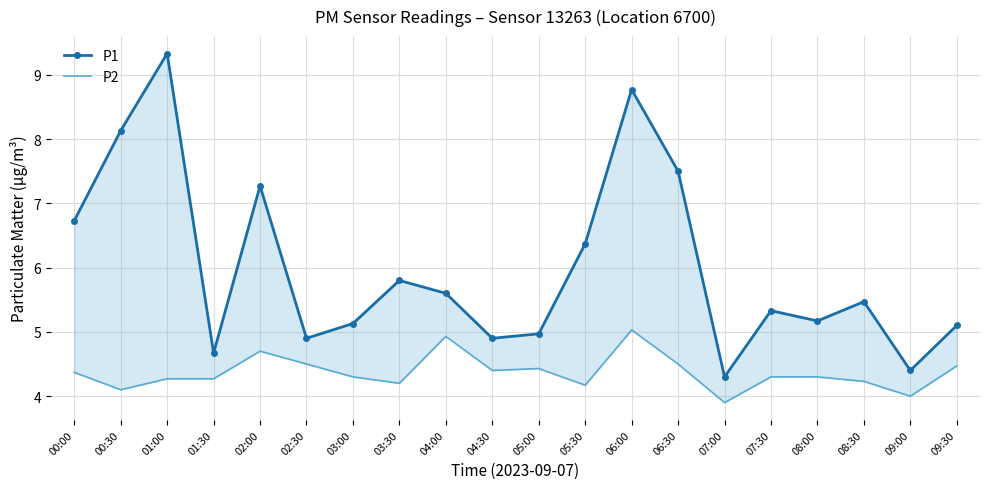

What position from the right is 04:00?

12